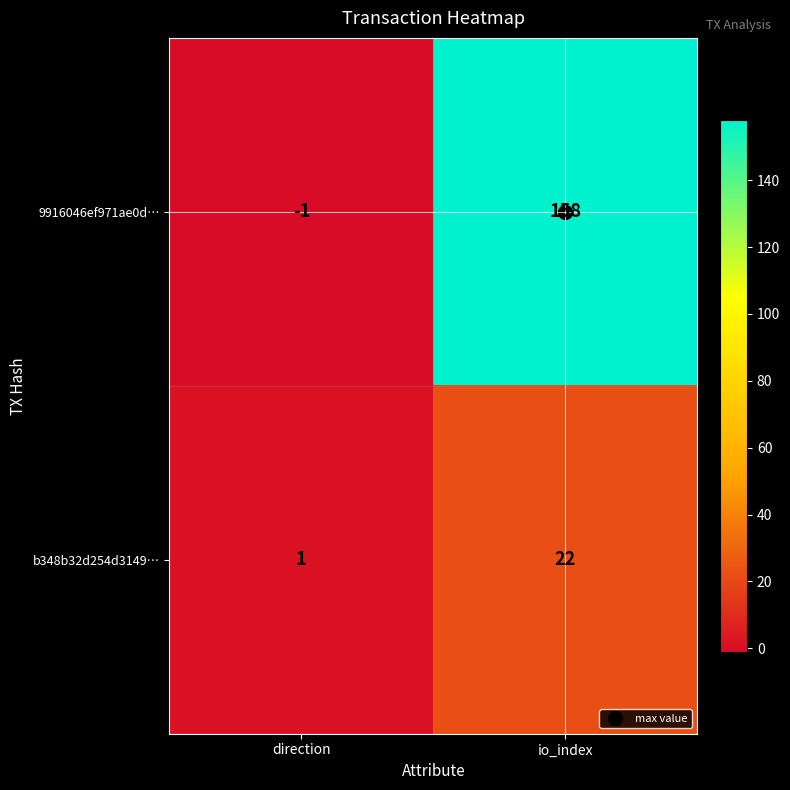

The value of b348b32d254d3149… at io_index is 5. True or false?

False